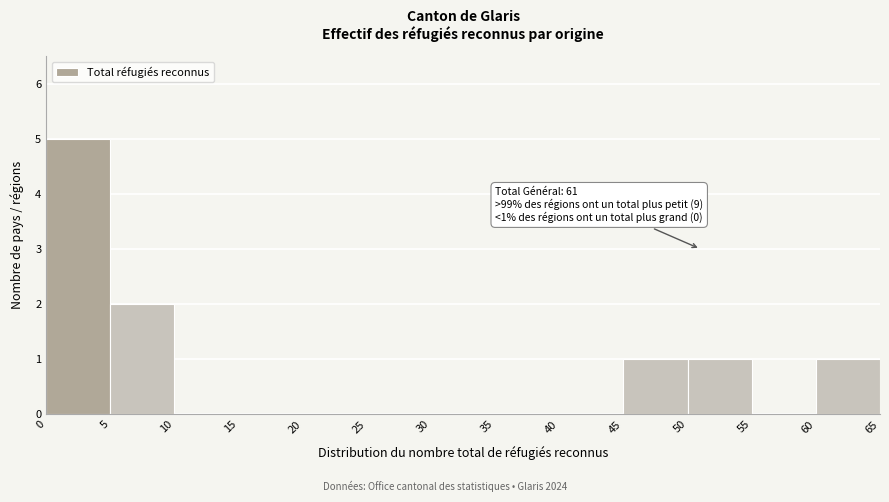

Over which range of the x-axis is the bar tallest?

0 to 5